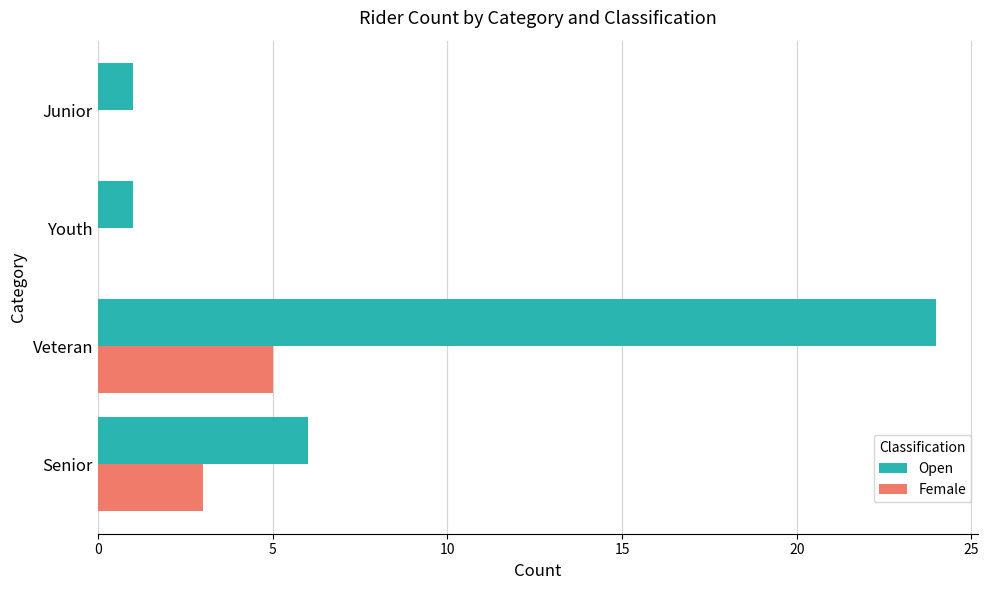

At which category is the sum across all series the highest?

Veteran